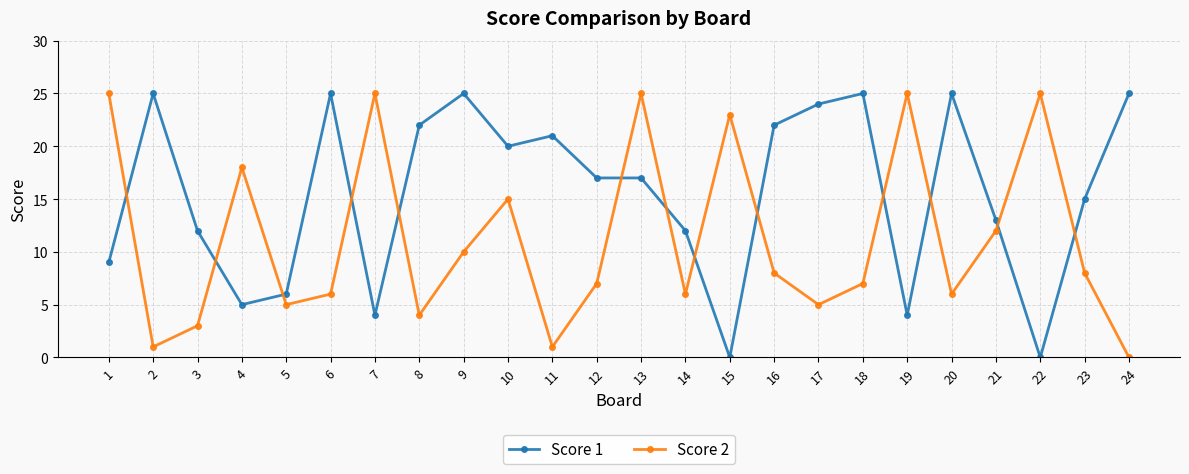

How many intersections are there between Score 1 and Score 2?

13